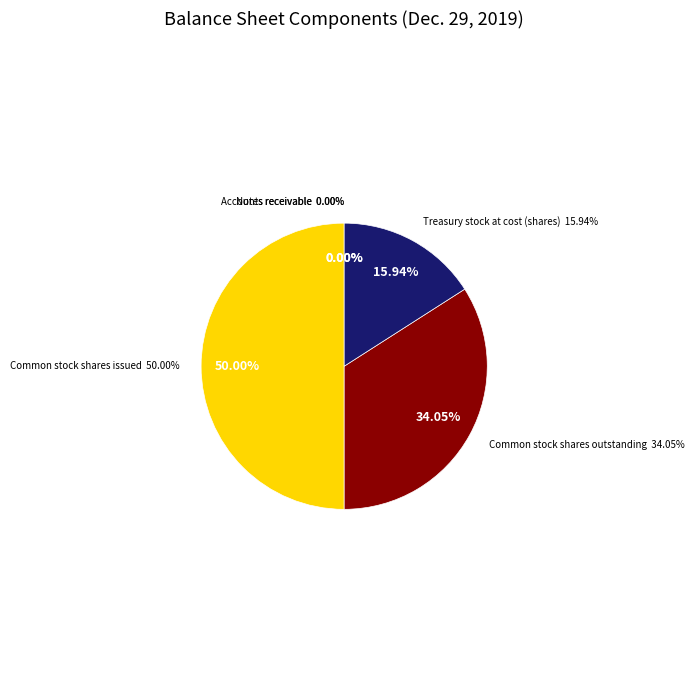

Rank the categories by value from highest to lowest.

Common stock shares issued, Common stock shares outstanding, Treasury stock at cost (shares), Notes receivable, Accounts receivable